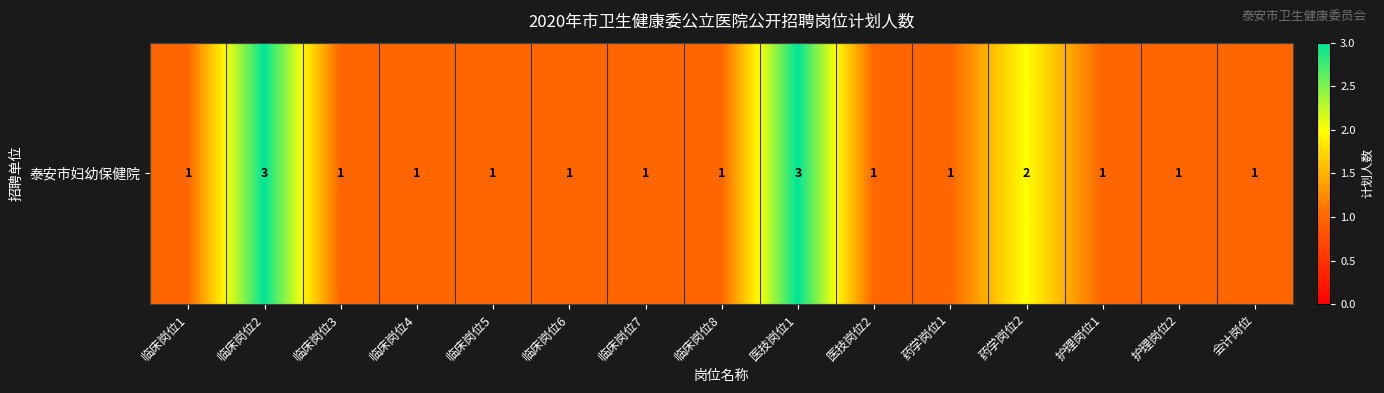

What is the difference between the maximum and minimum values?

2